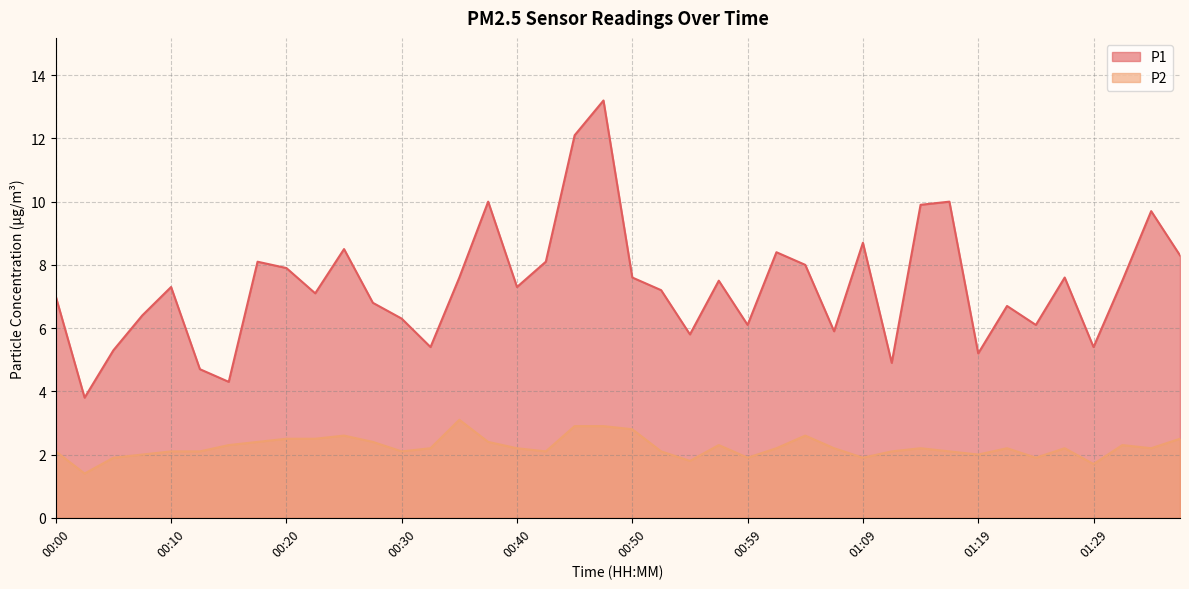

Which has a higher value, 00:00 or 01:19?

00:00